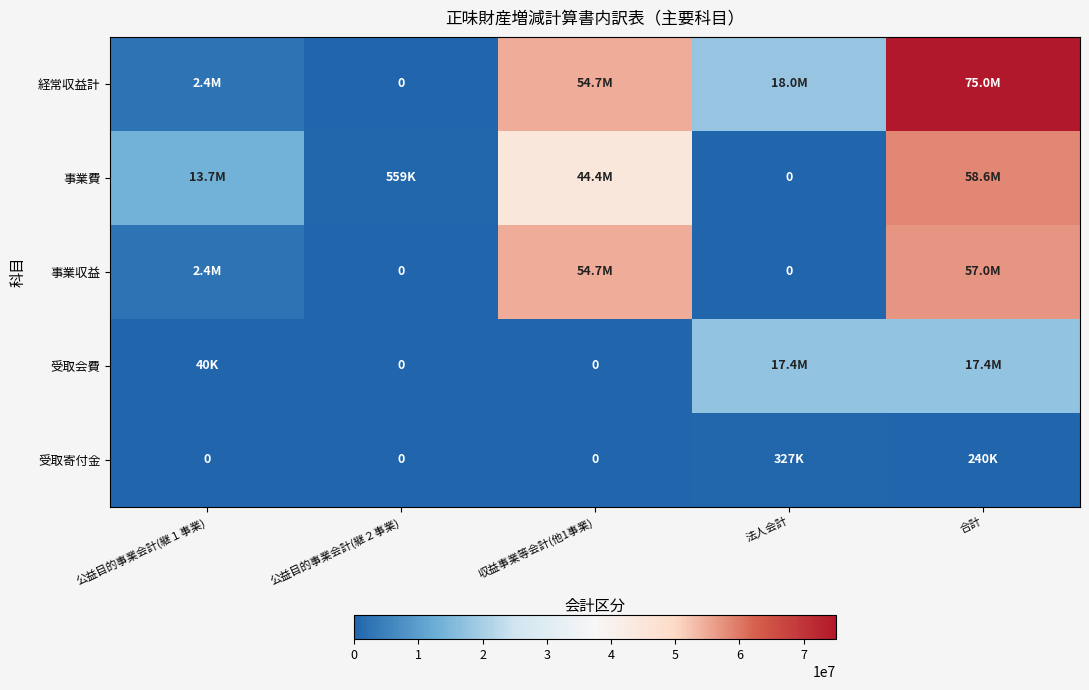

Which series has the largest total across all categories?

経常収益計